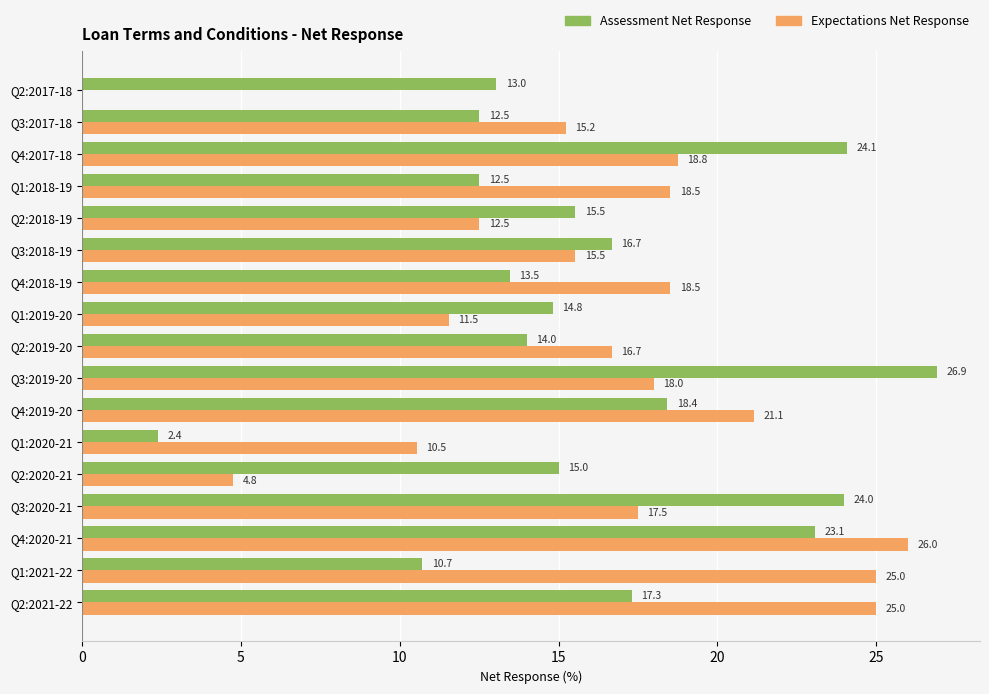

Which category has the highest value in the Assessment Net Response series?

Q3:2019-20